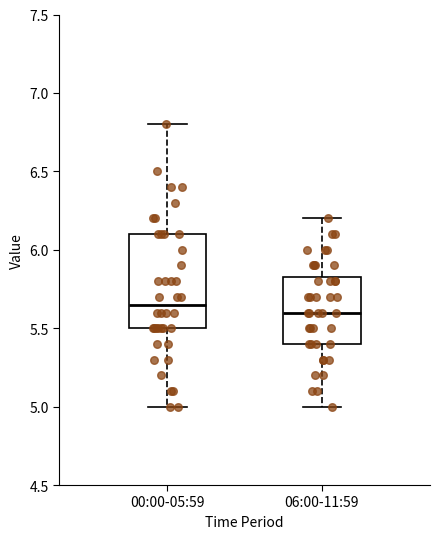

Which box's median line is the lowest?

06:00-11:59